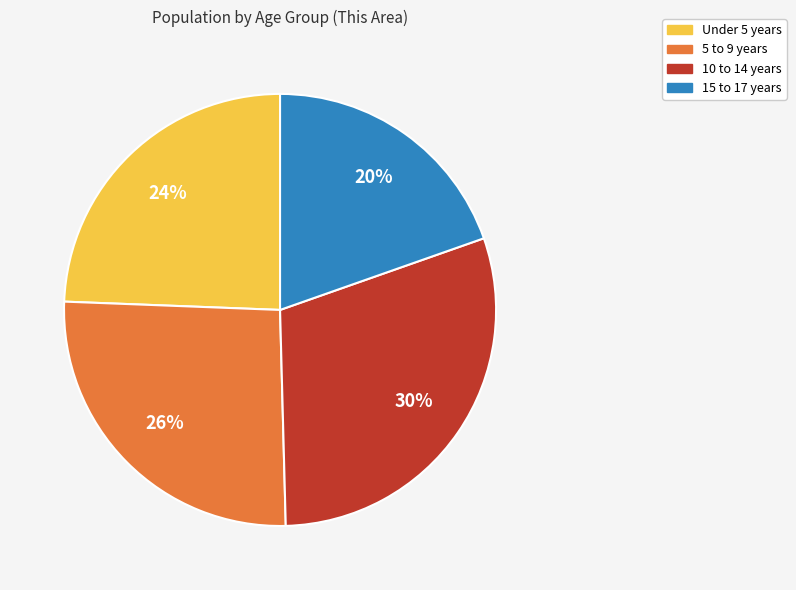

To the nearest percent, what is the difference between the largest and smallest slice percentages?

10%